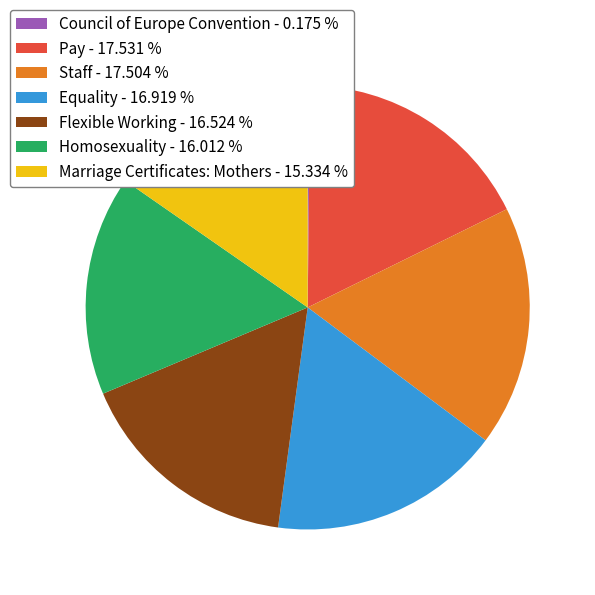

Combined, do Flexible Working - 16.524 % and Equality - 16.919 % account for over 50%?

No